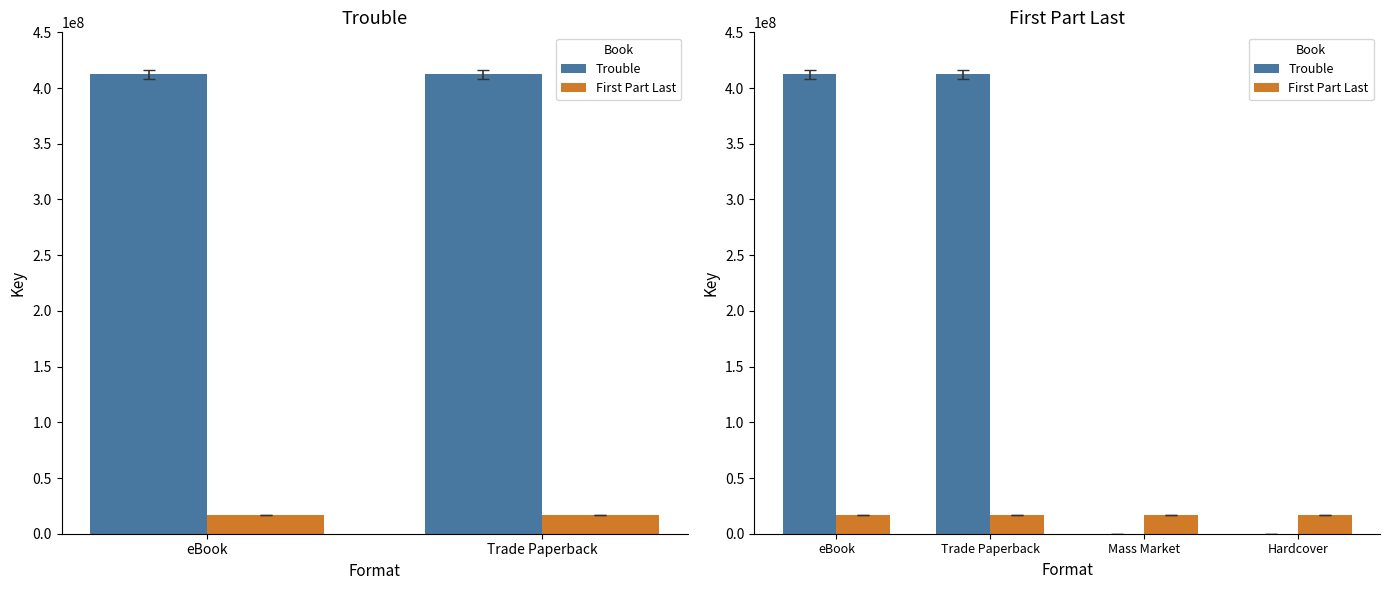

Between eBook and Trade Paperback, which series saw the biggest shift?

Trouble